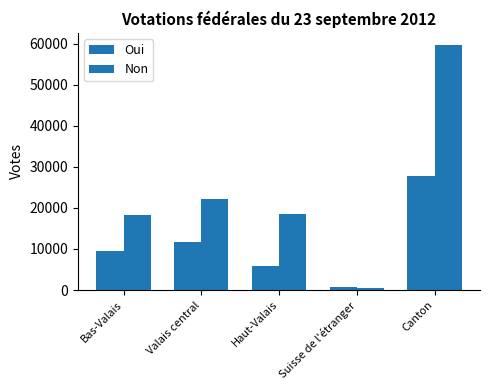

What is the smallest value displayed?

513